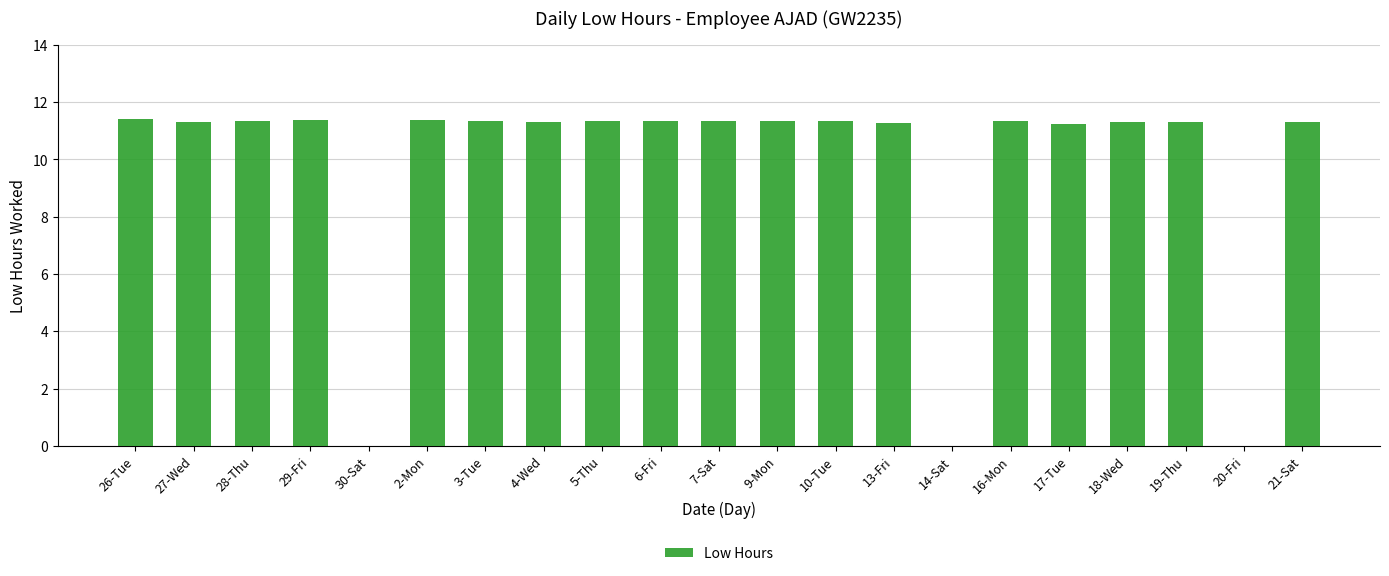

Is it true that the value at 3-Tue is 11.3?

True